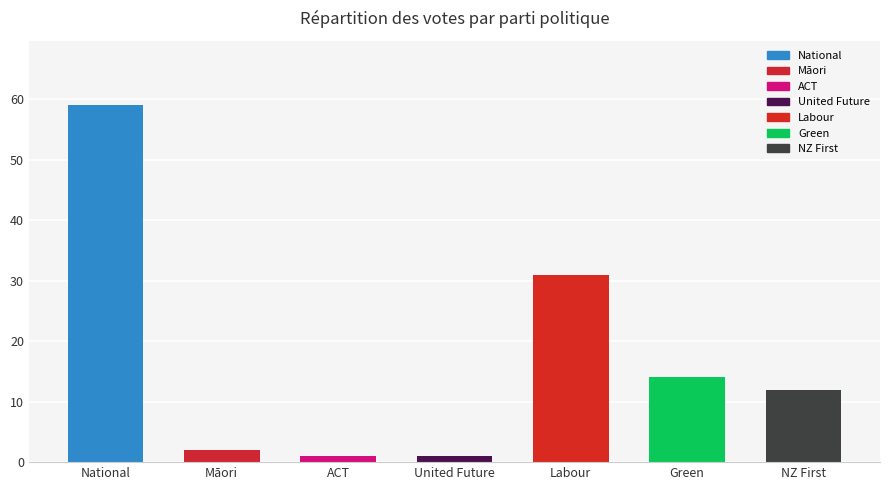

Reading right to left, transcribe all the data shown in this chart.

NZ First=12	Green=14	Labour=31	United Future=1	ACT=1	Māori=2	National=59